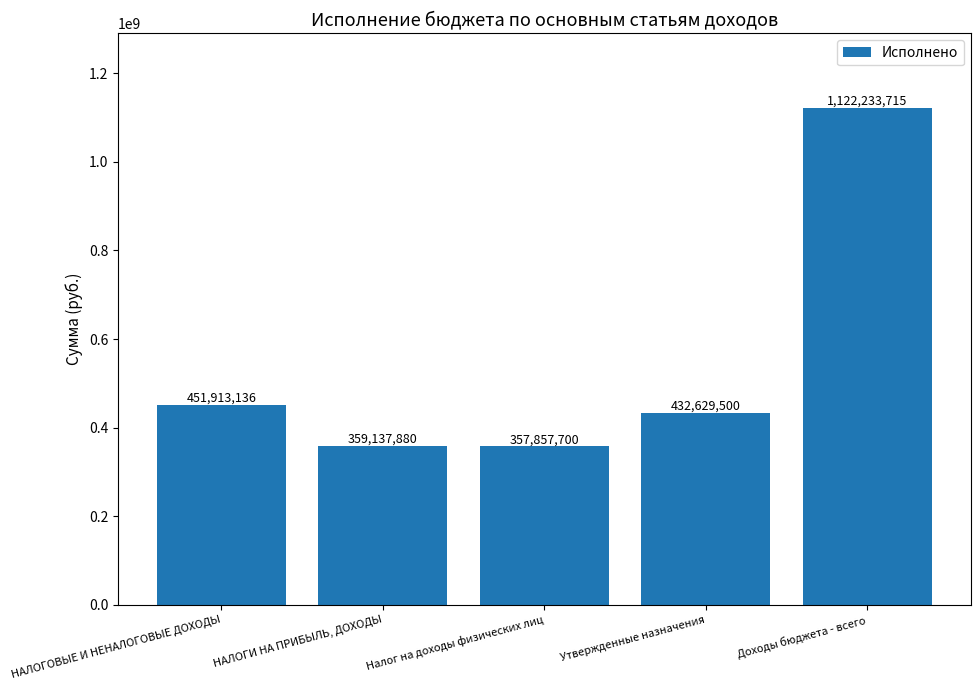

The value at Налог на доходы физических лиц is 527905425.8. True or false?

False